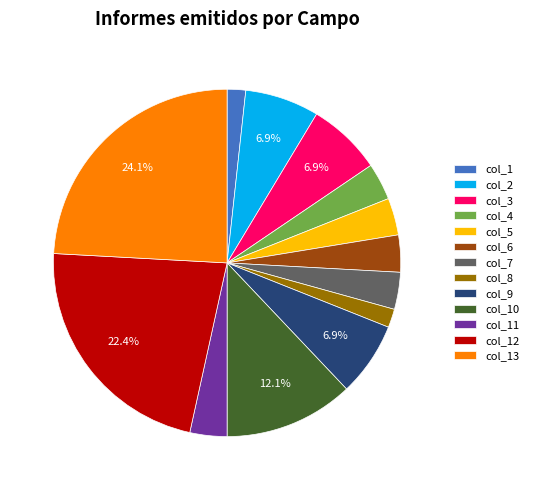

Is there any slice that represents more than half of the pie?

No